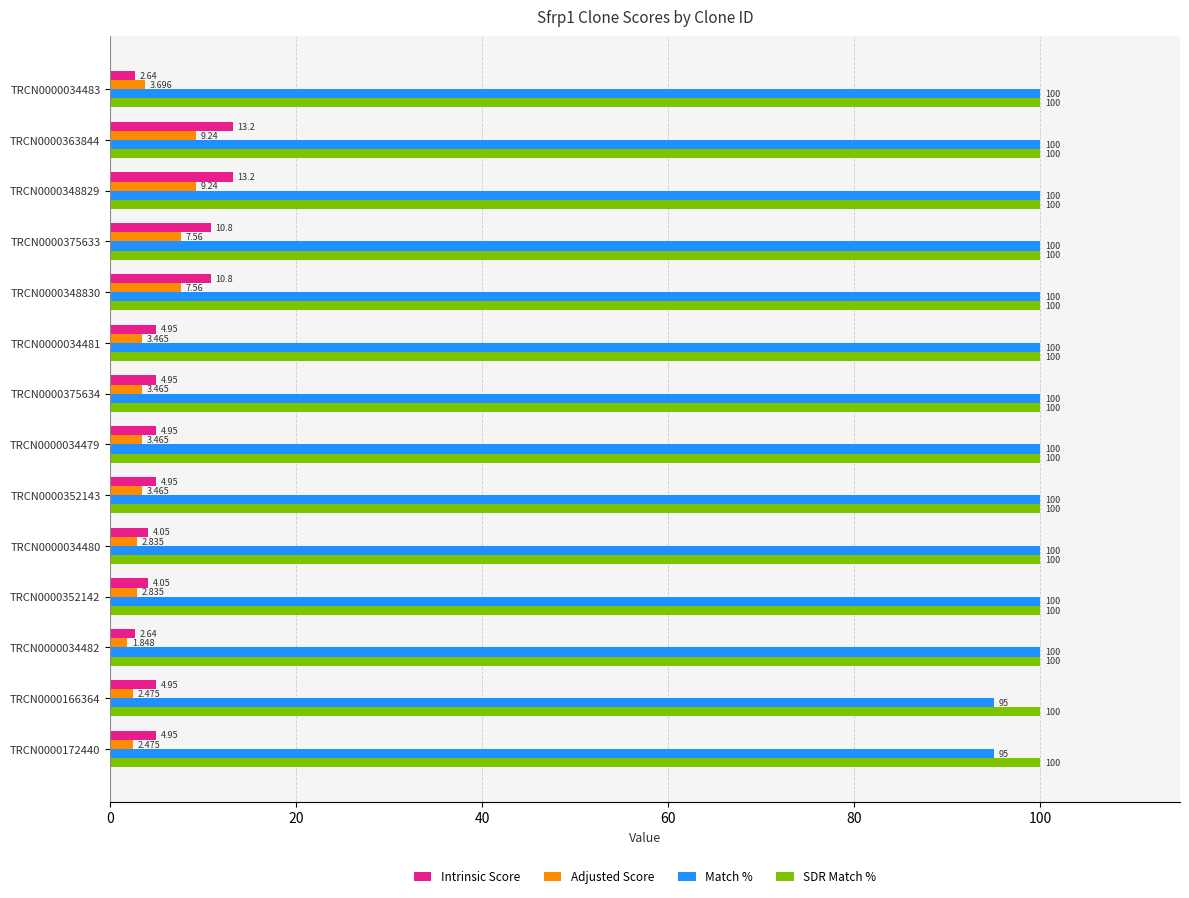

Is the value of Match % at TRCN0000352143 greater than the value of Adjusted Score at TRCN0000034483?

Yes